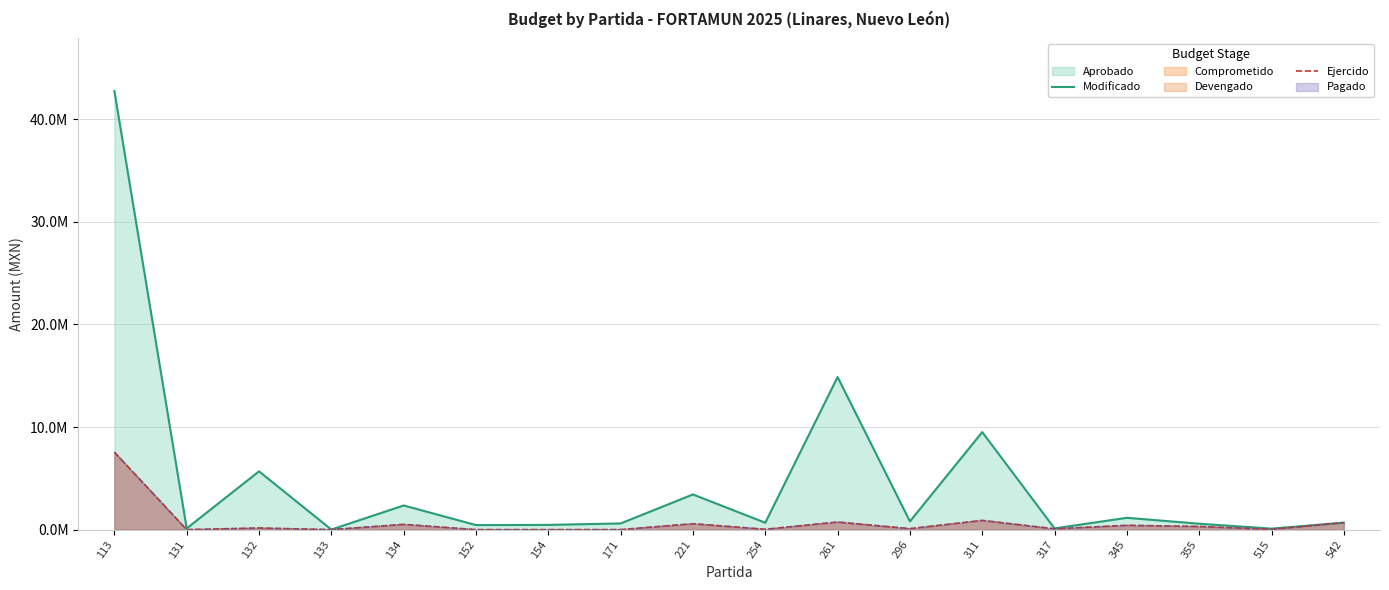

What is the highest value of the Modificado series?

42756746.5